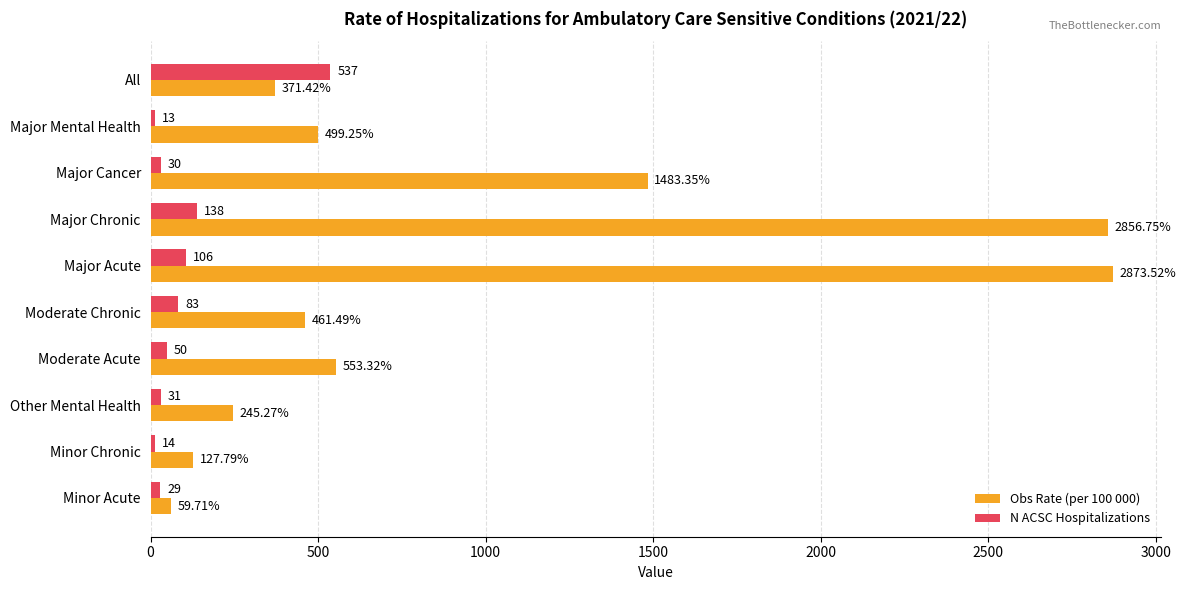

List the series in order of their overall mean, lowest first.

N ACSC Hospitalizations, Obs Rate (per 100 000)